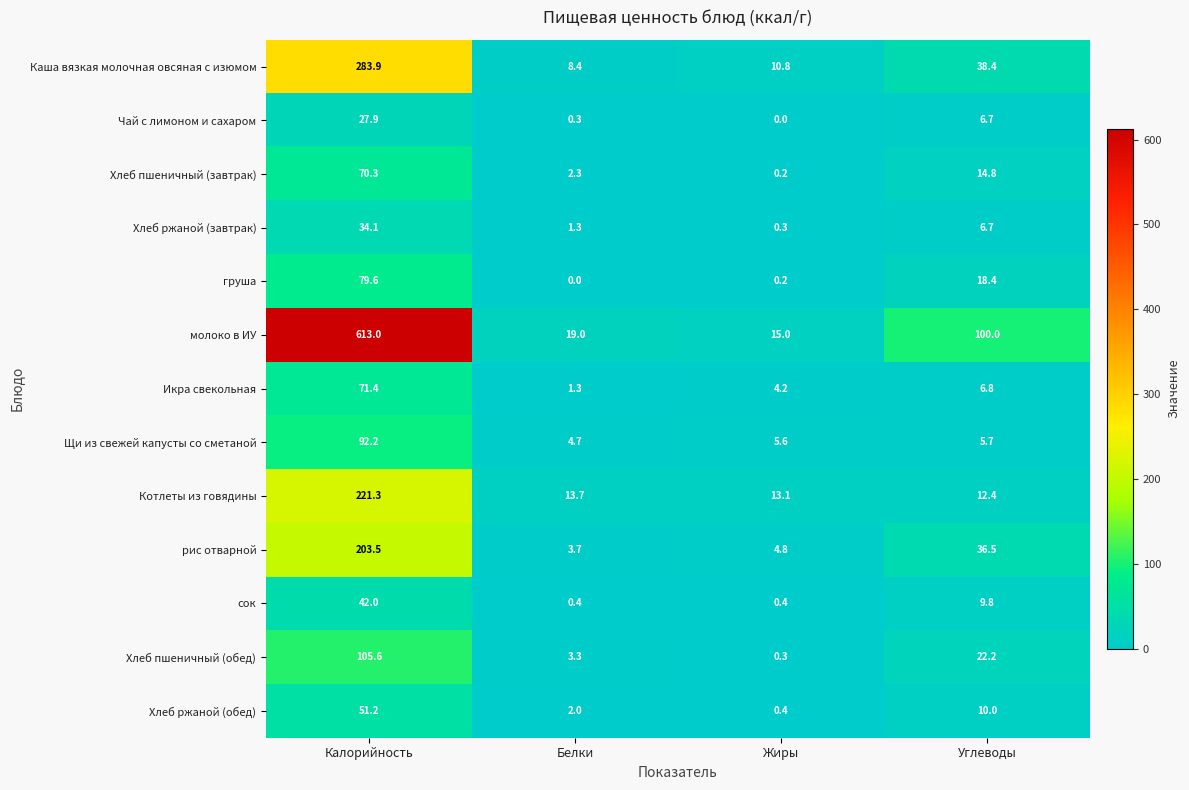

Which series has the widest spread of values?

молоко в ИУ